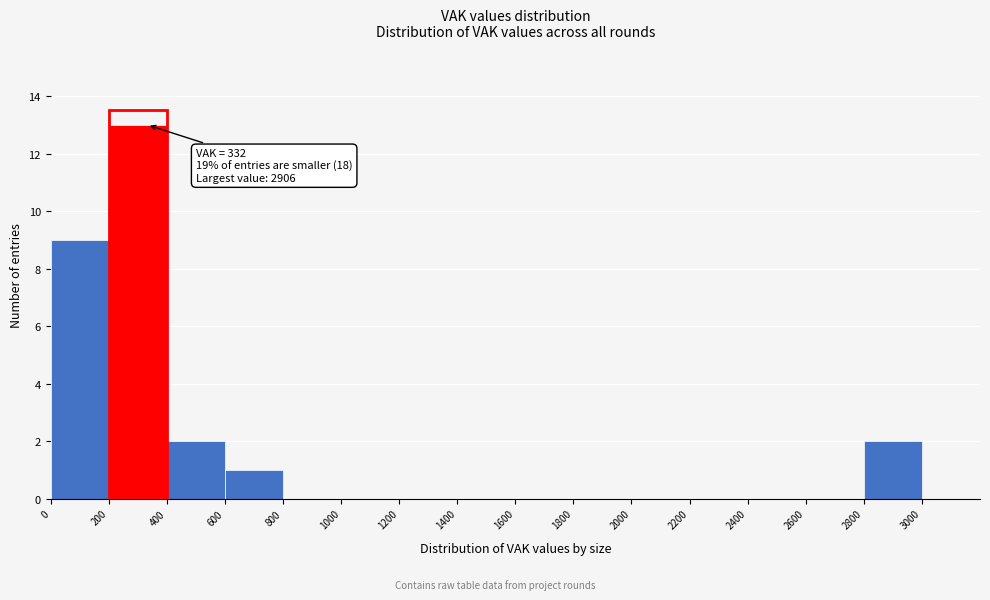

Over which range of the x-axis is the bar tallest?

200 to 400